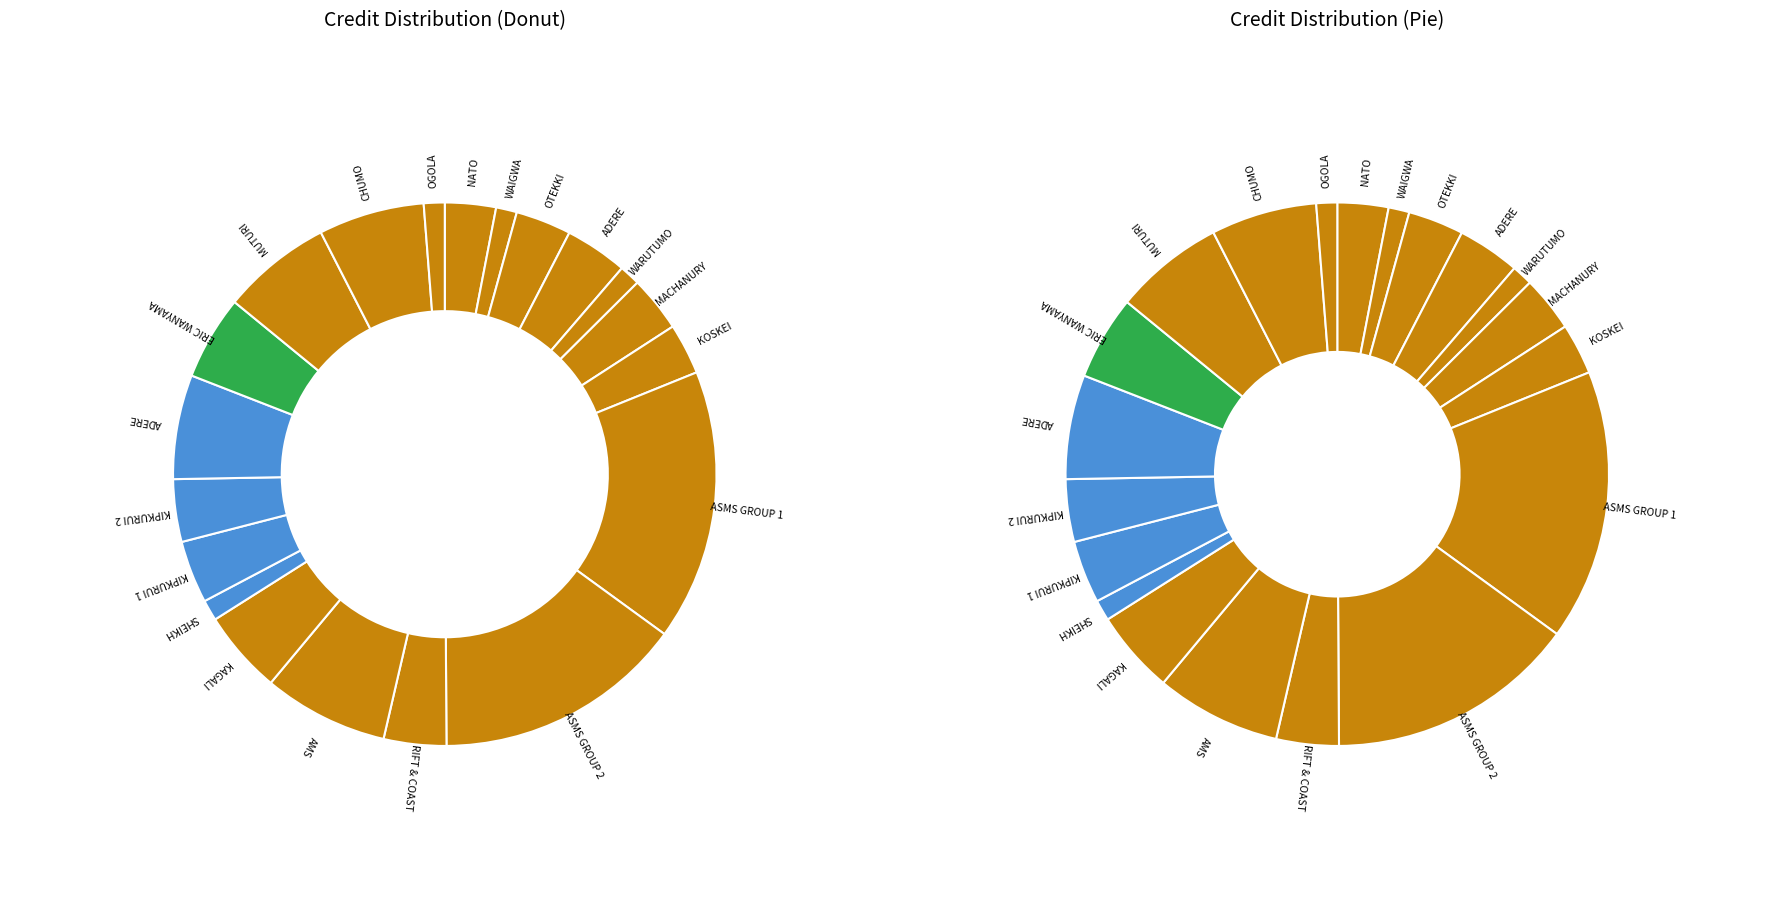

What percentage is the ADERE/LILIAN 2 slice, to the nearest percent?

6%